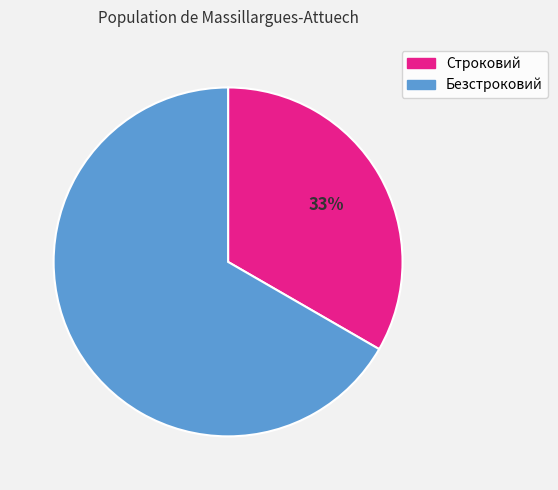

What percentage is the Строковий slice, to the nearest percent?

33%